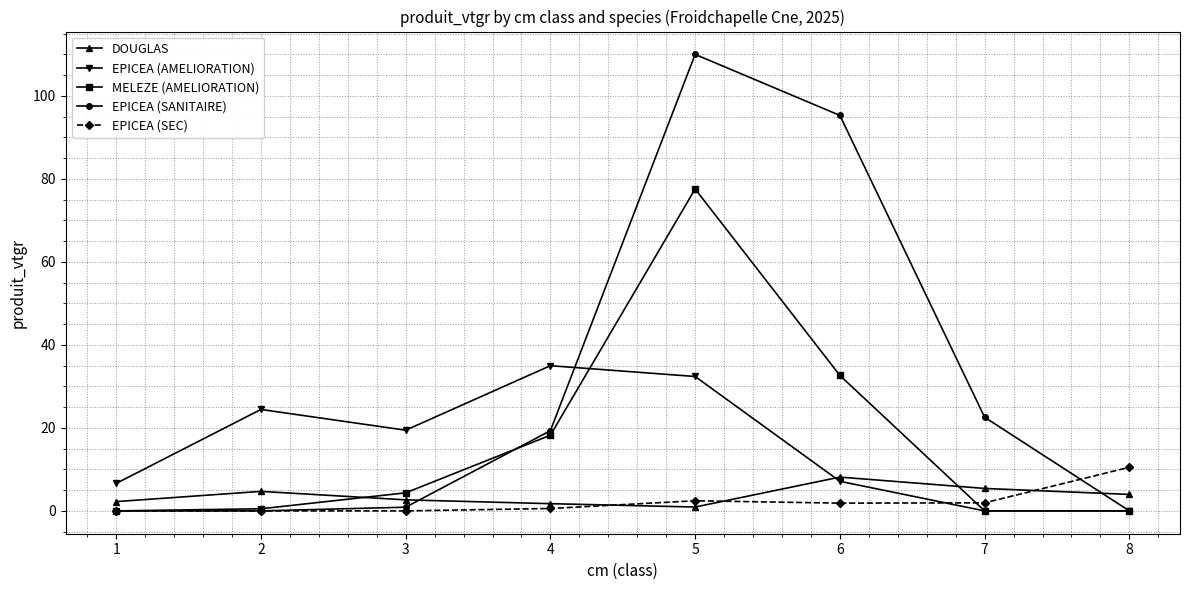

Is it true that EPICEA (SANITAIRE) equals 138.5 at 6?

False